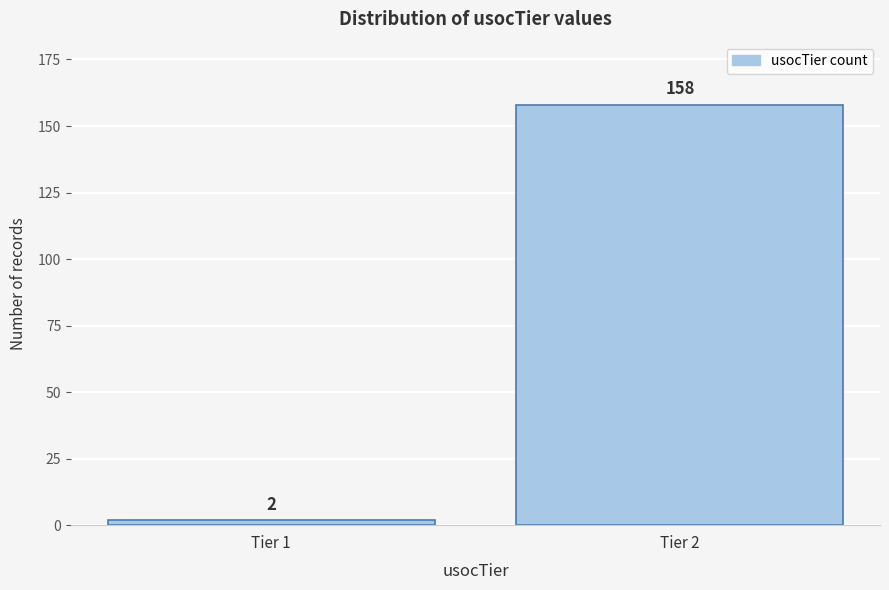

Reading left to right, what are all the values shown in this chart?

Tier 1=2	Tier 2=158